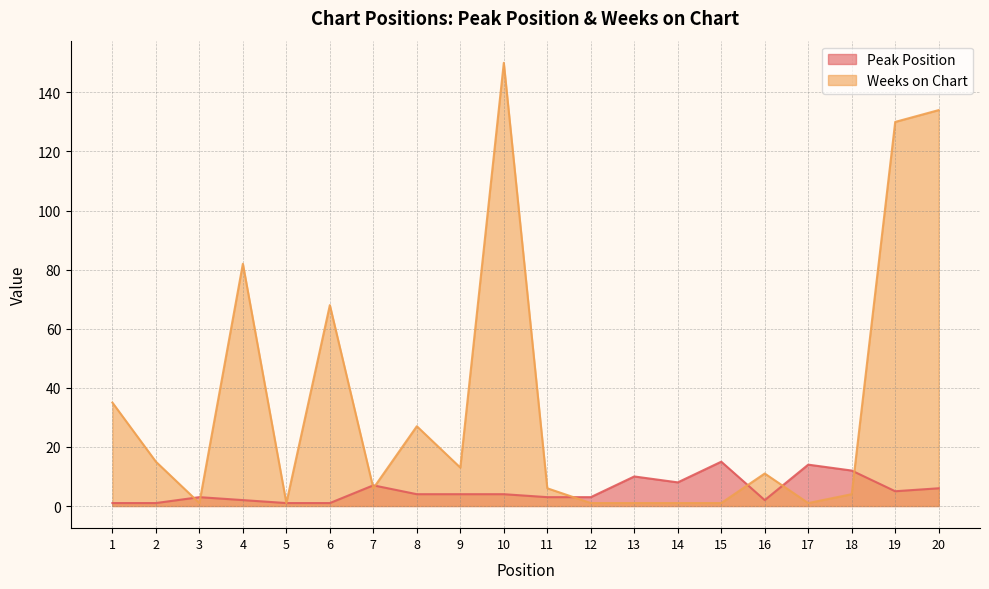

Reading right to left, extract all data points from this chart.

Peak Position: 6	5	12	14	2	15	8	10	3	3	4	4	4	7	1	1	2	3	1	1
Weeks on Chart: 134	130	4	1	11	1	1	1	1	6	150	13	27	6	68	1	82	1	15	35